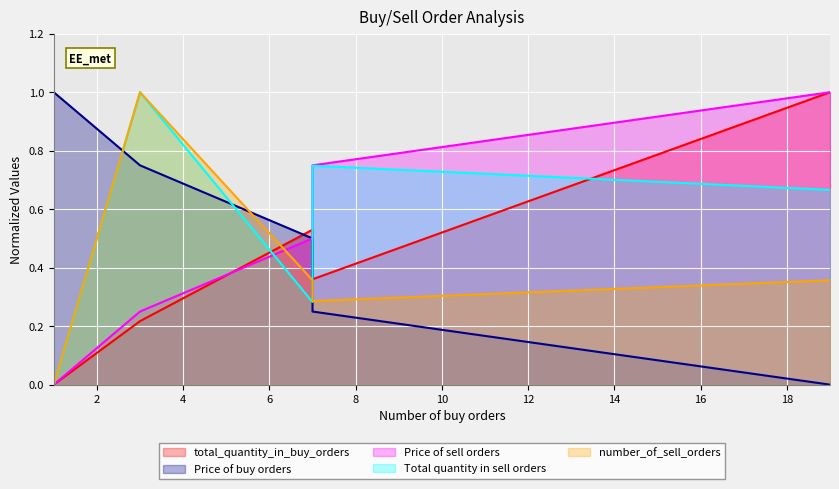

Which category has the highest value in the Price of sell orders series?

19